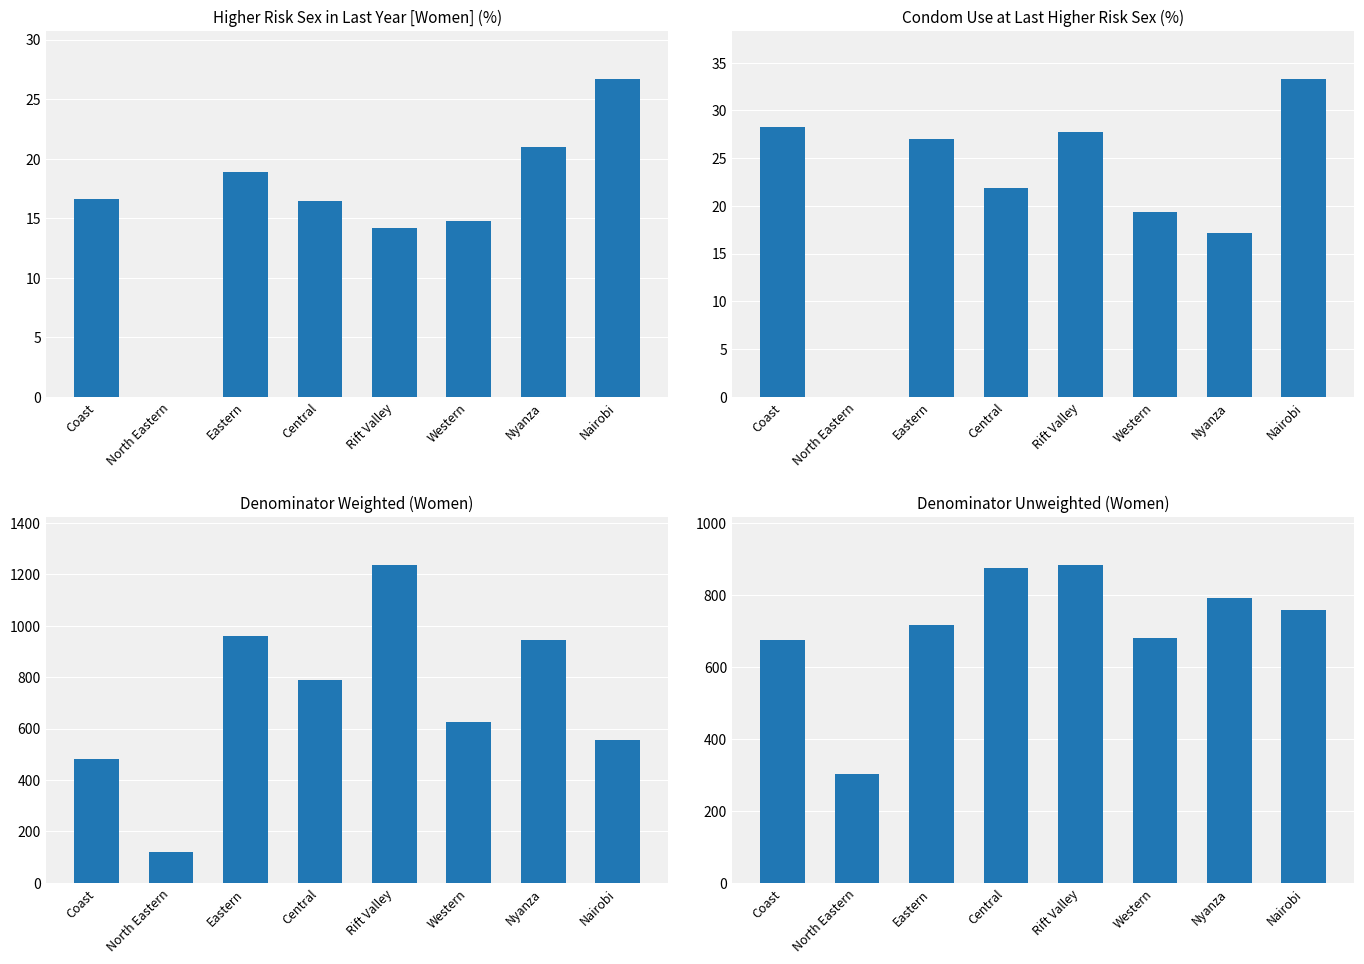

Where is Higher risk sex in the last year [Women] nearest to the value 13?

Rift Valley